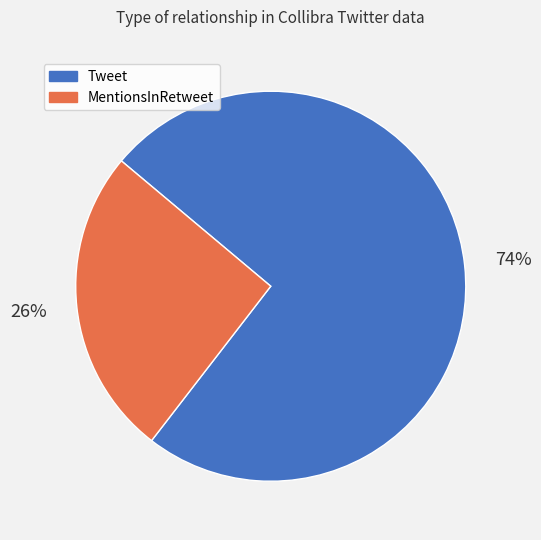

Count the number of slices in the pie.

2